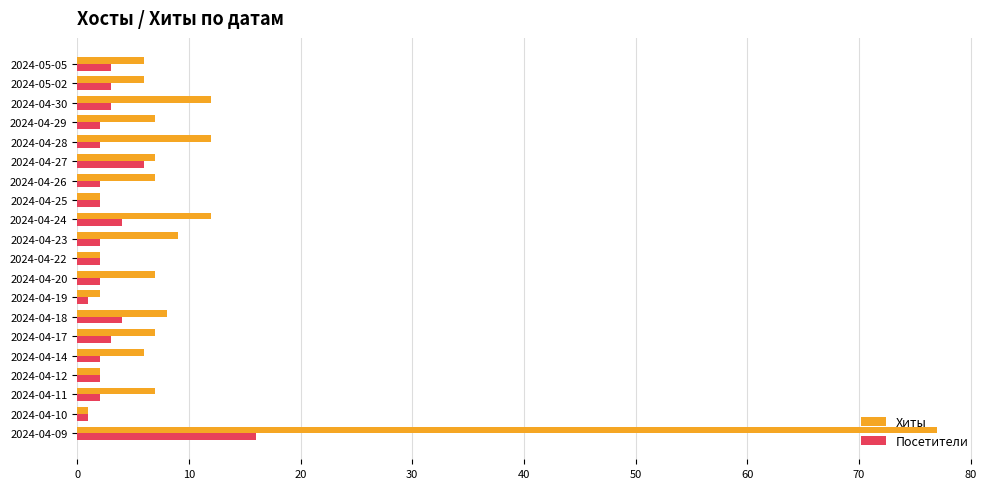

Is it true that Посетители equals 4 at 2024-04-18?

True